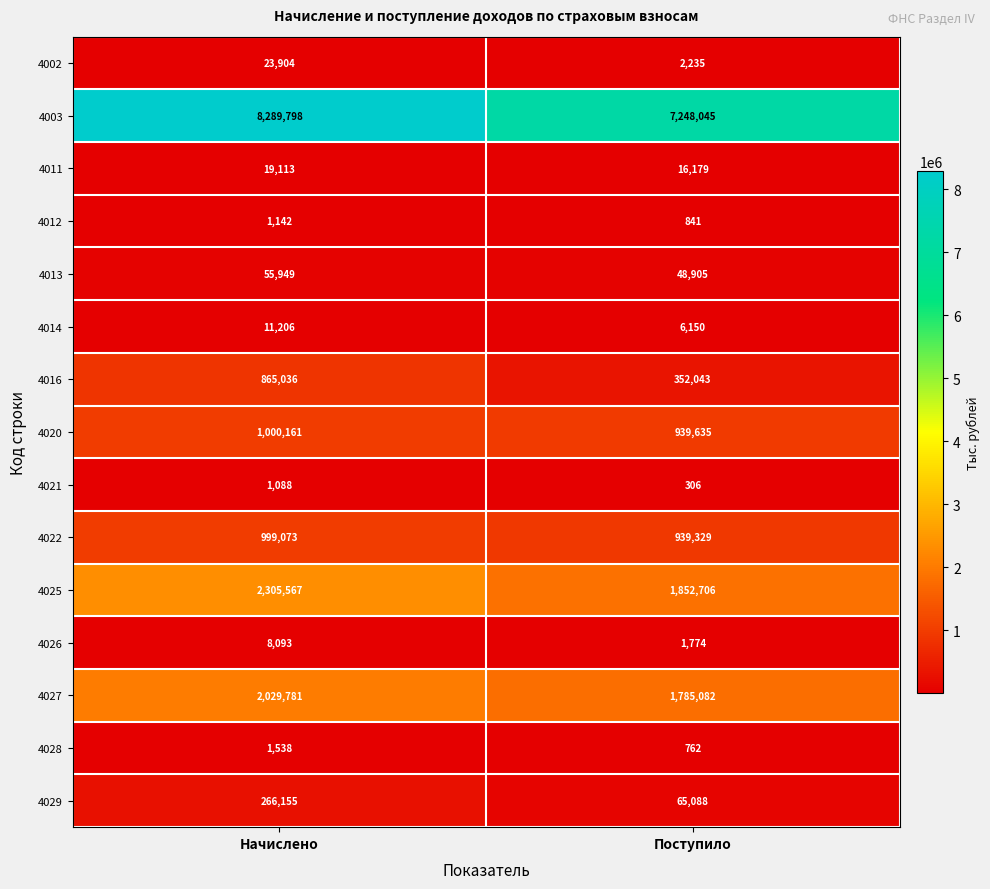

Reading right to left, what are all the values shown in this chart?

4002: 2235	23904
4003: 7248045	8289798
4011: 16179	19113
4012: 841	1142
4013: 48905	55949
4014: 6150	11206
4016: 352043	865036
4020: 939635	1000161
4021: 306	1088
4022: 939329	999073
4025: 1852706	2305567
4026: 1774	8093
4027: 1785082	2029781
4028: 762	1538
4029: 65088	266155